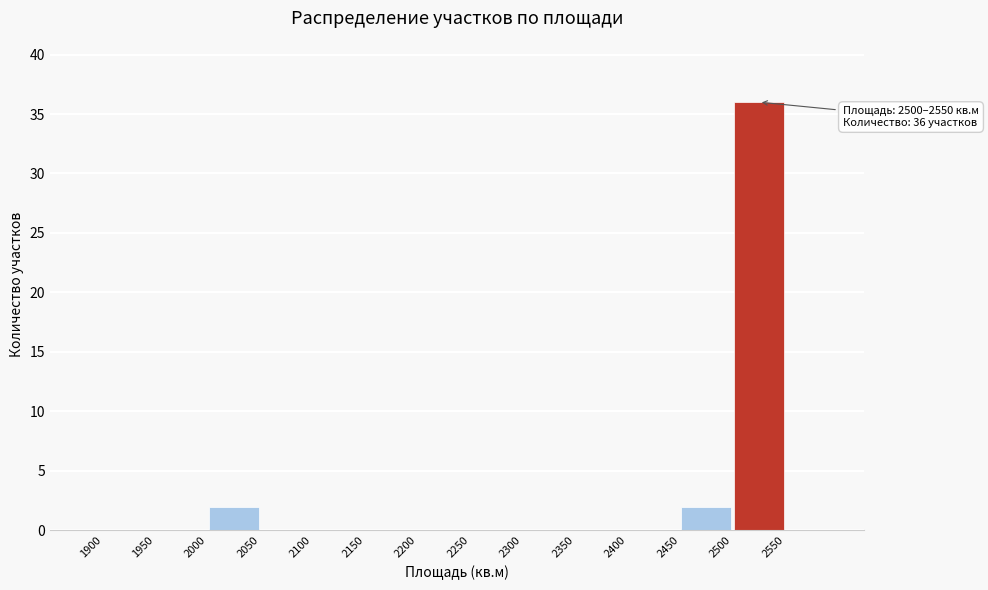

Which range on the x-axis has the tallest bar?

2500 to 2550